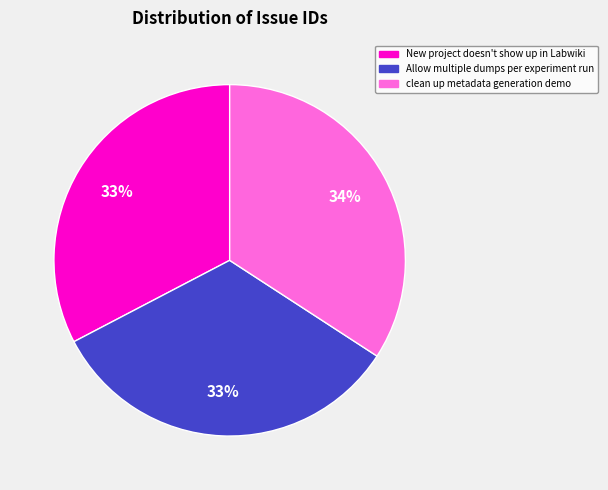

Is there any slice that represents more than half of the pie?

No